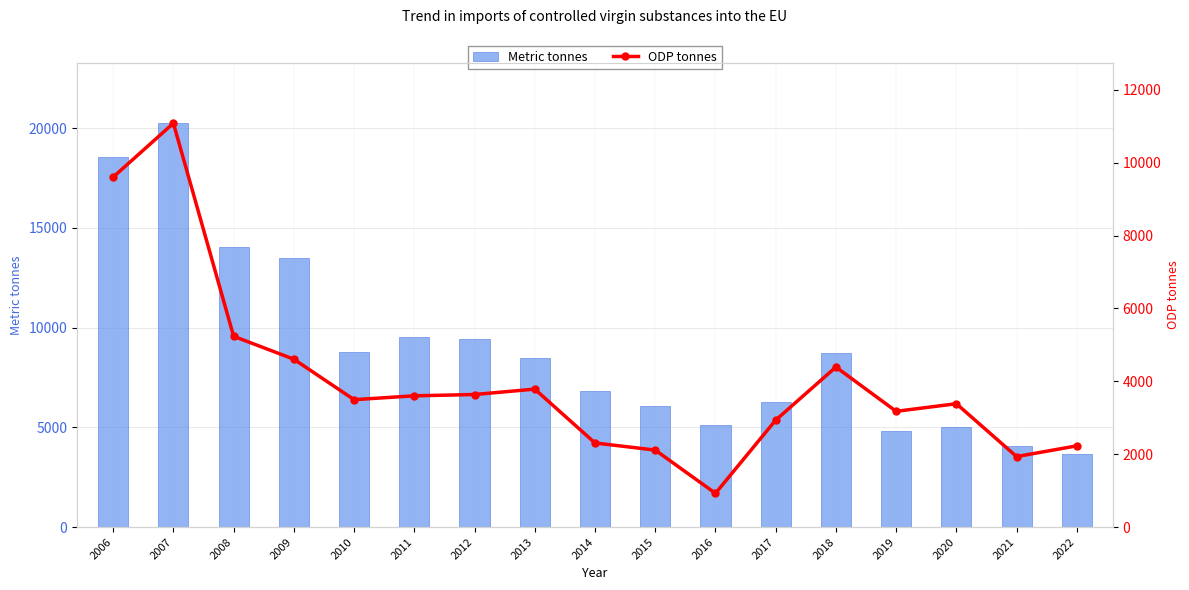

Between 2010 and 2022, which series saw the biggest shift?

Metric tonnes